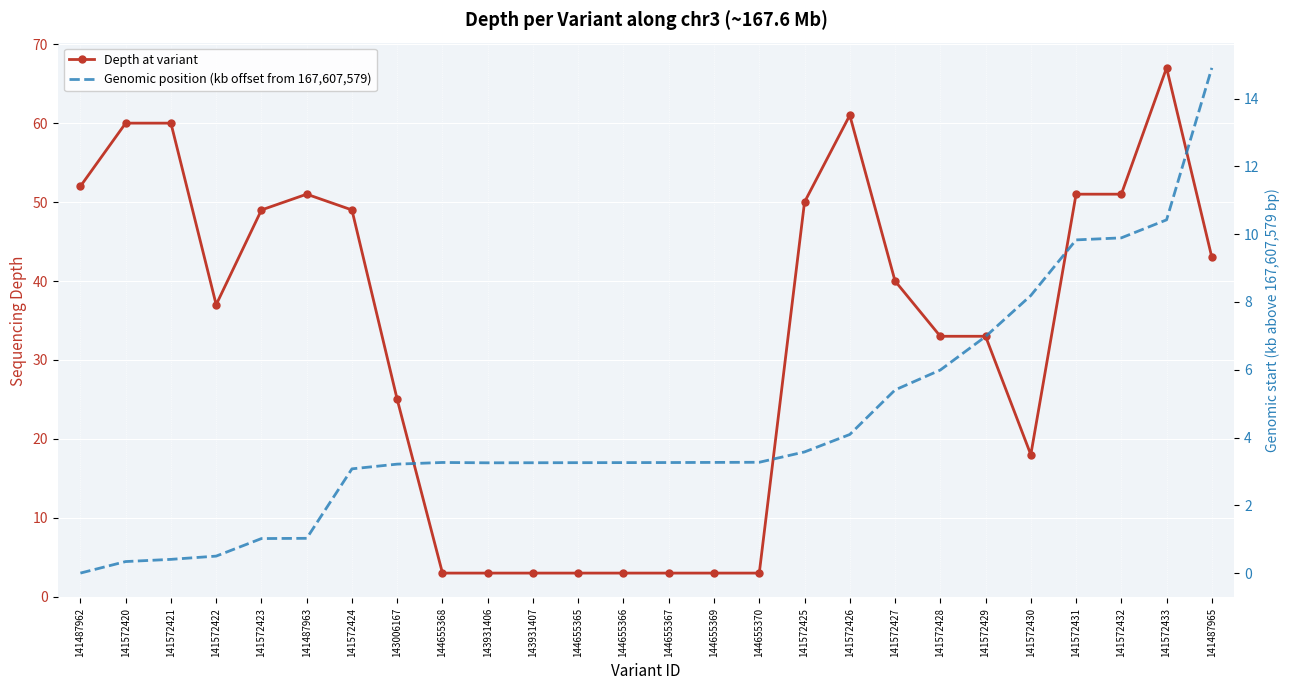

True or false: Genomic position (kb offset from 167,607,579) has more than 2 interior local peaks.

False